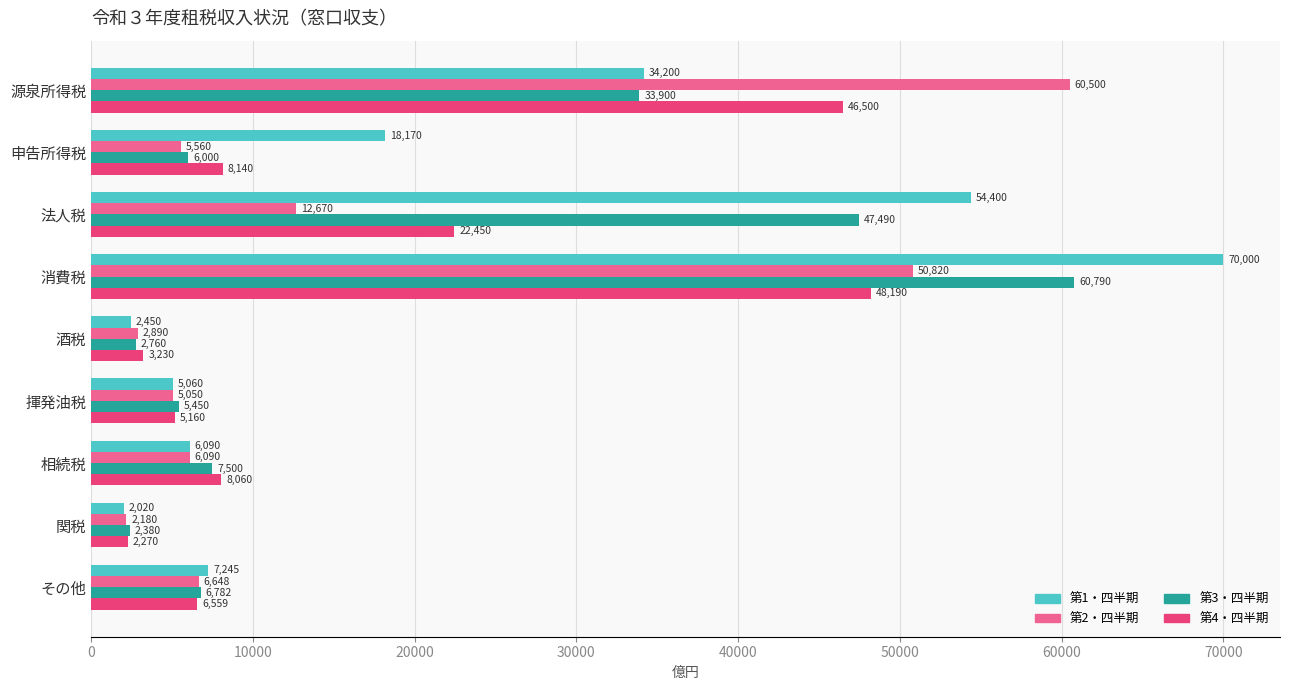

Which series has the largest range (max minus min)?

第1・四半期